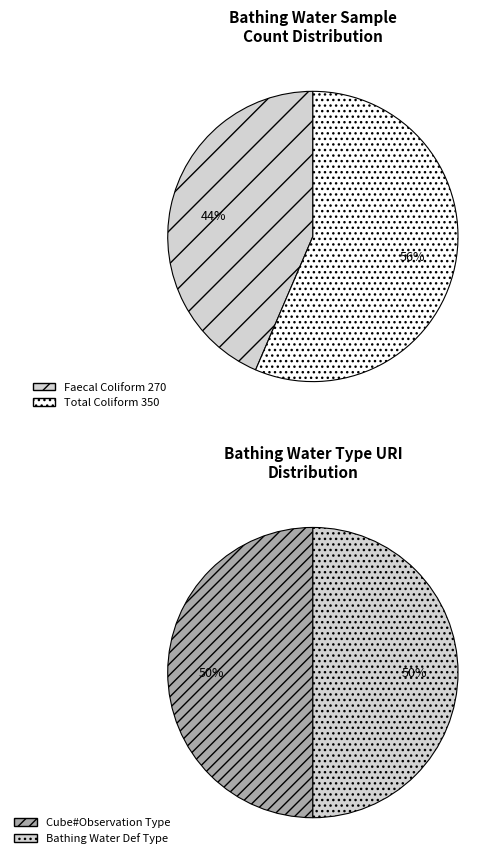

Is there a majority slice in this chart?

Yes